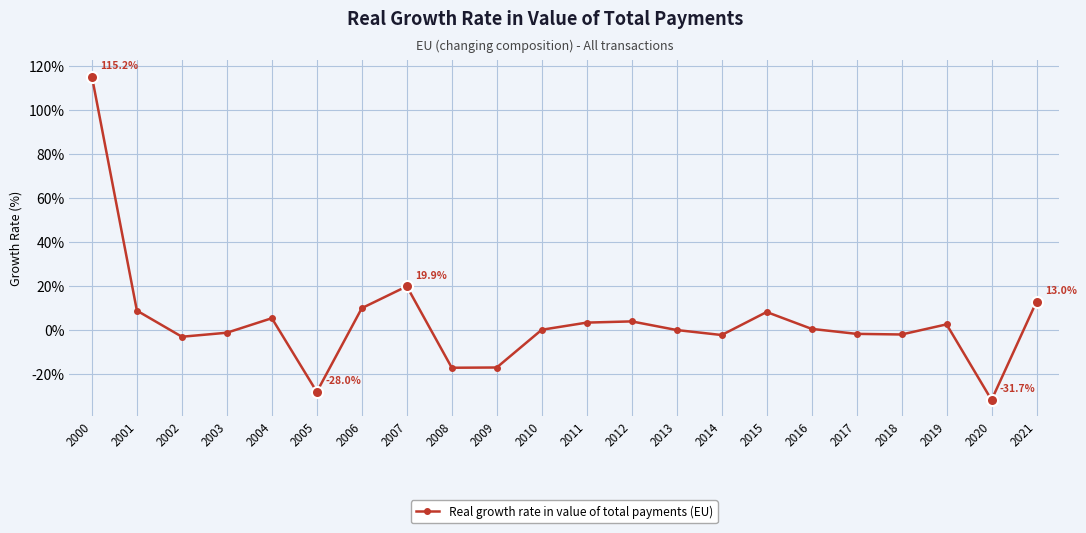

How many lines are shown in the chart?

1